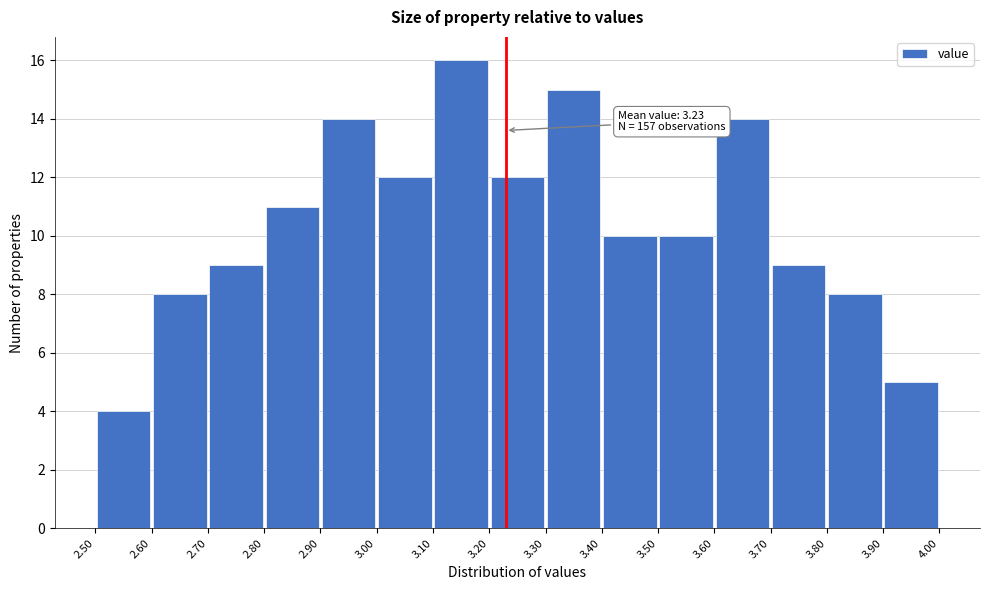

Over which range of the x-axis is the bar tallest?

3.10 to 3.20